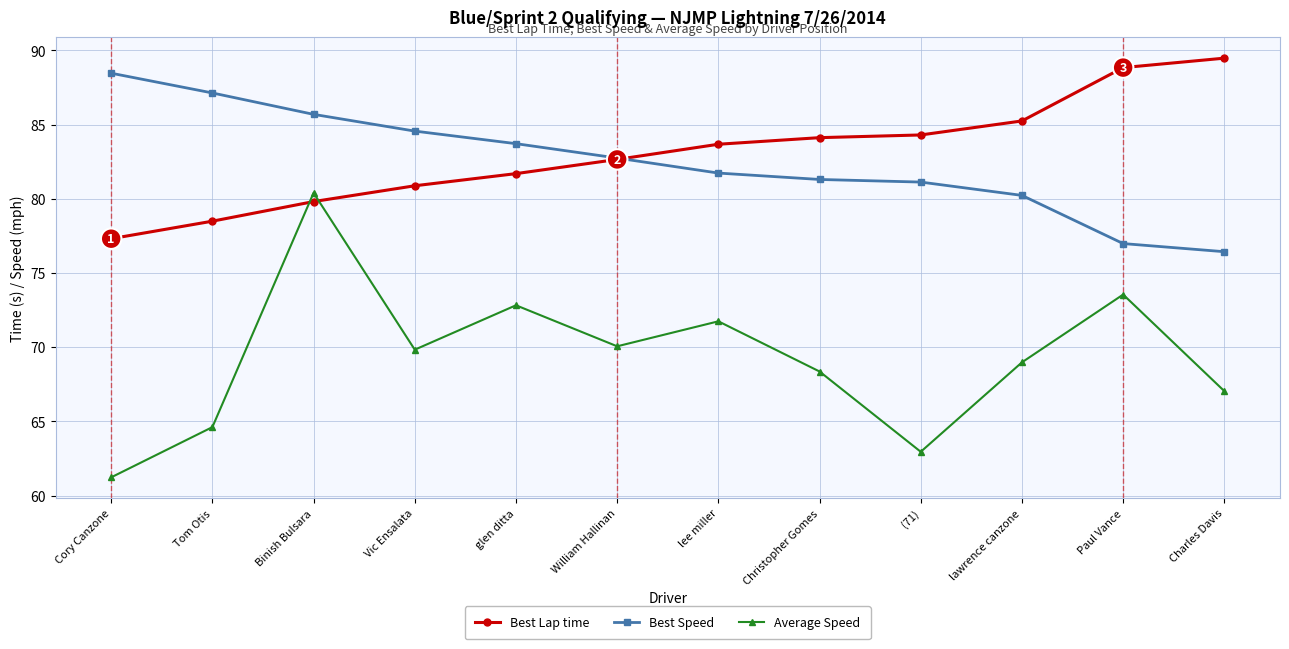

Which category has the lowest value in the Average Speed series?

Cory Canzone